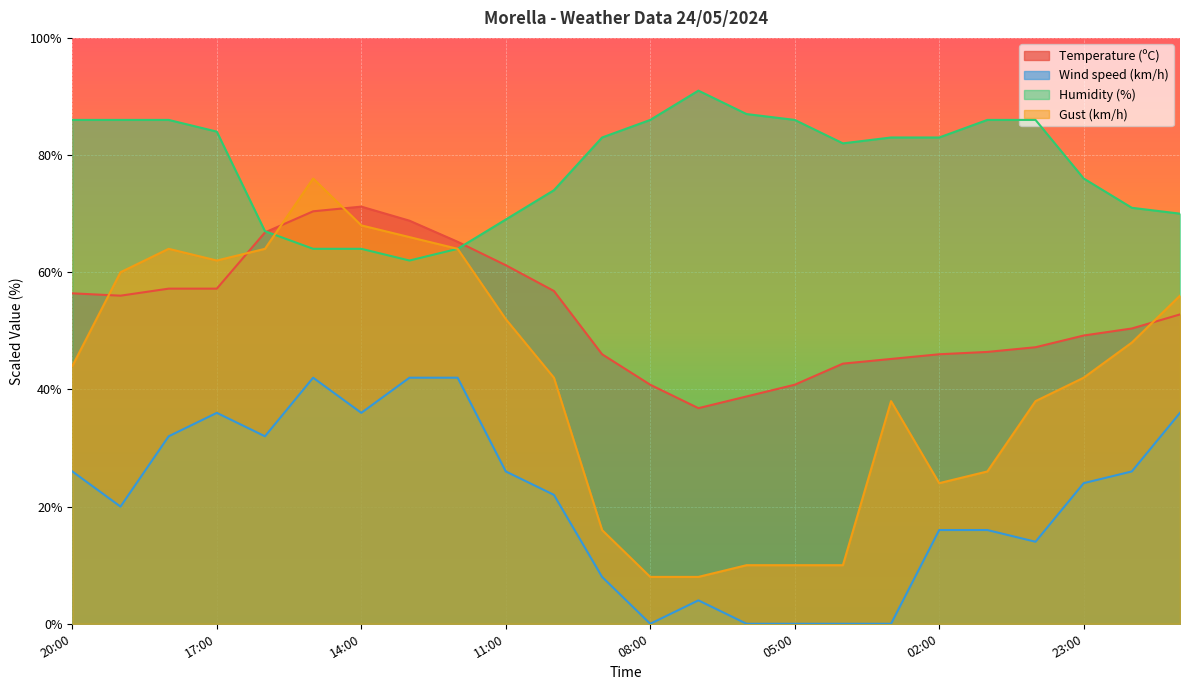

True or false: Gust (km/h) and Temperature (ºC) intersect in this chart.

True